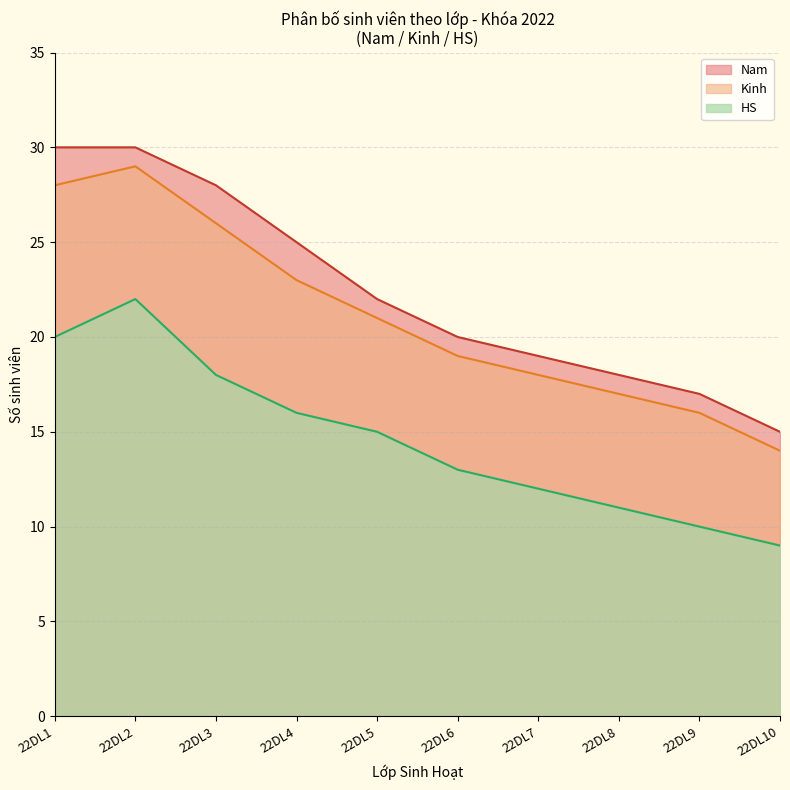

List the series in order of their peak value, highest first.

Nam, Kinh, HS